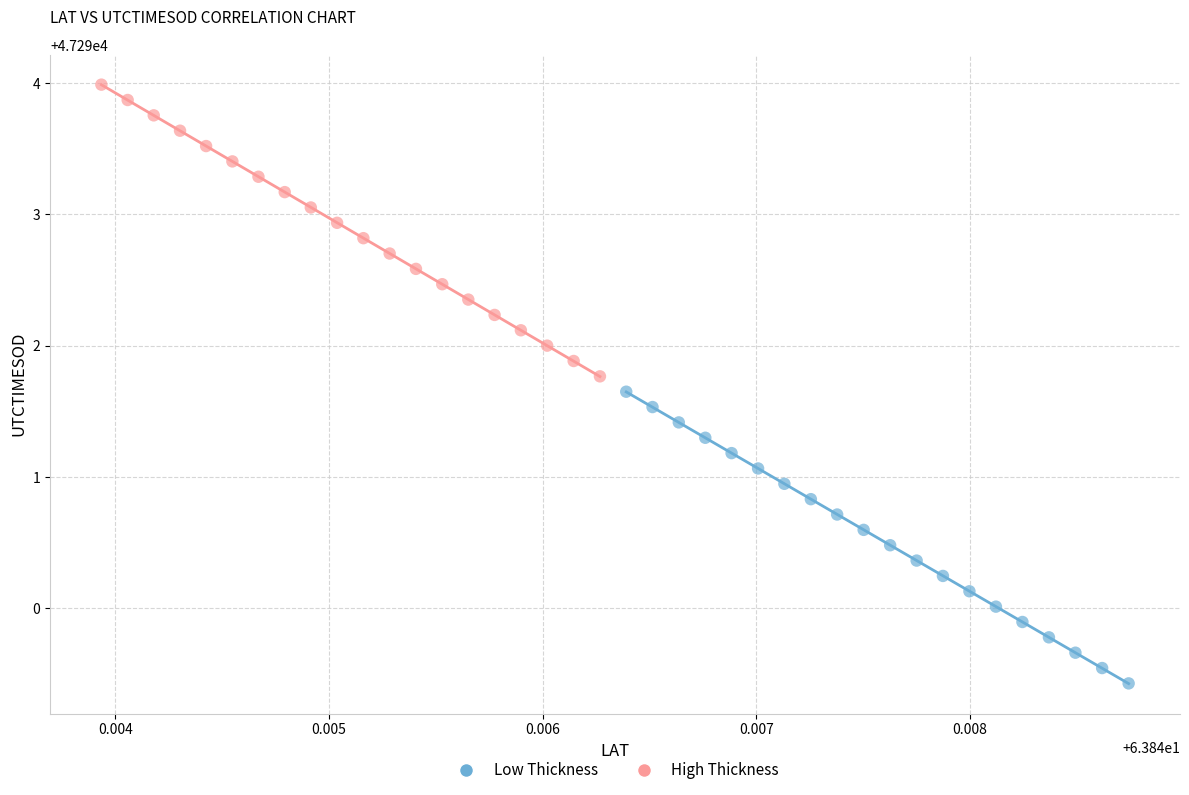

Which series reaches the maximum Y coordinate?

High Thickness